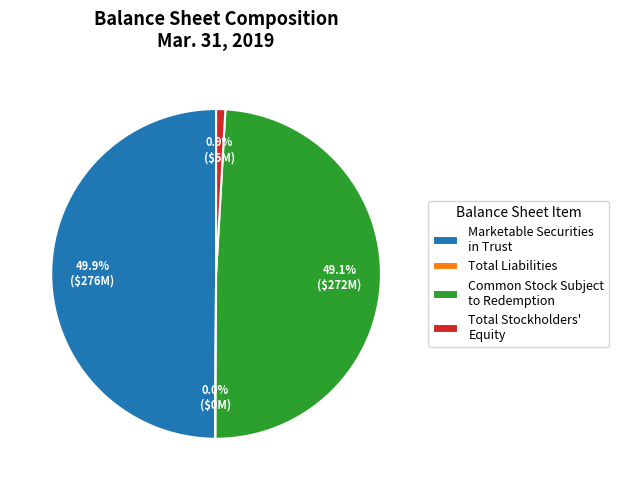

Does Common Stock Subject to Redemption represent more than half of the total?

No